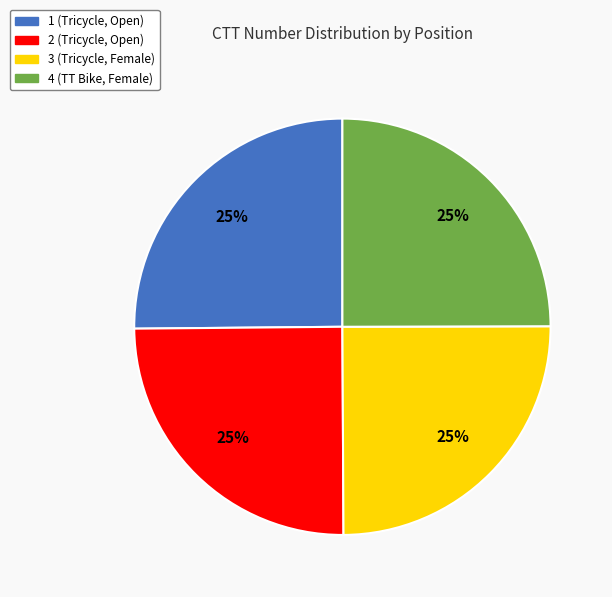

What percentage is the 3 (Tricycle, Female) slice, to the nearest percent?

25%